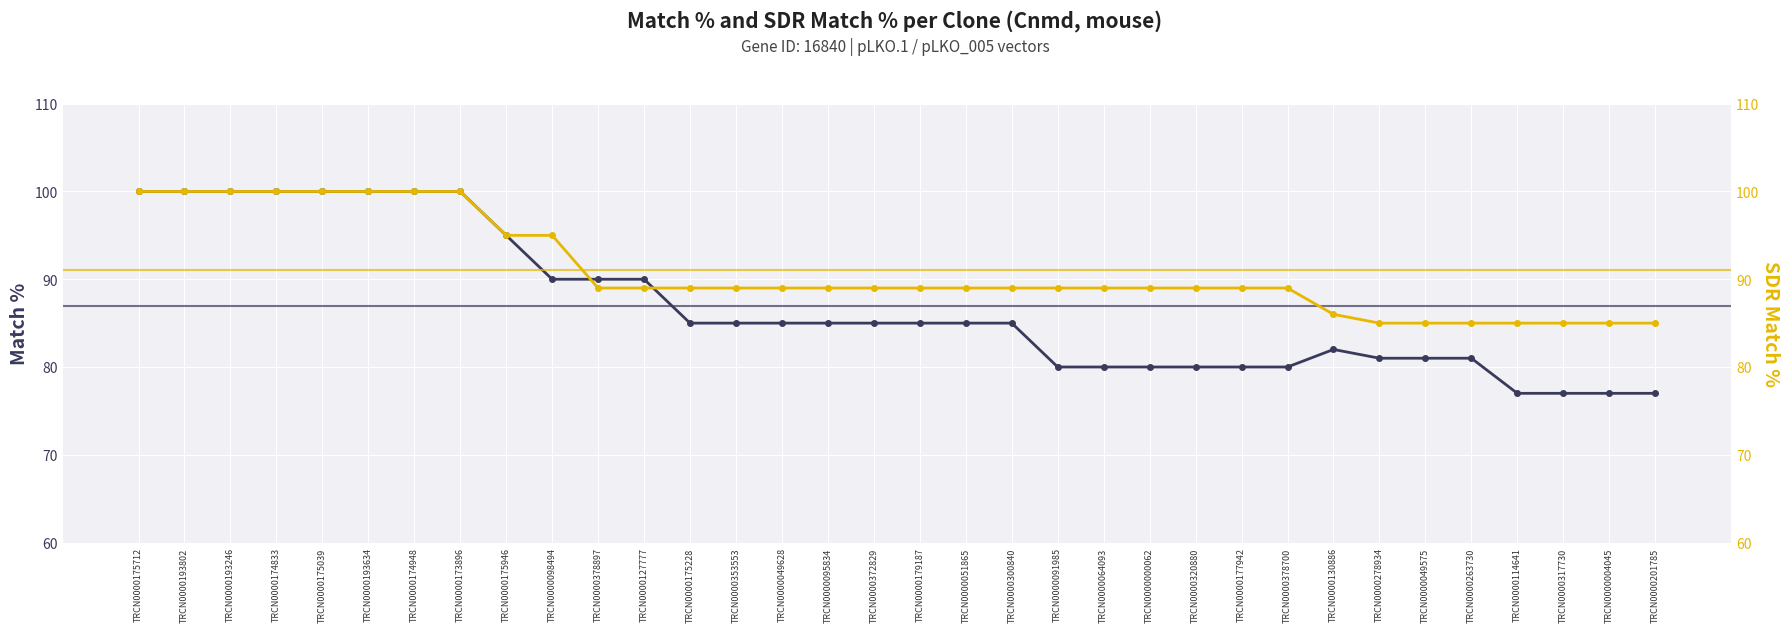

True or false: SDR Match % has more than 2 interior local peaks.

False